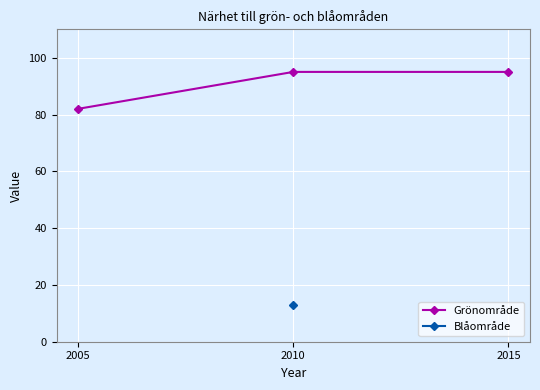

True or false: the data shows 41 at 2005.

False